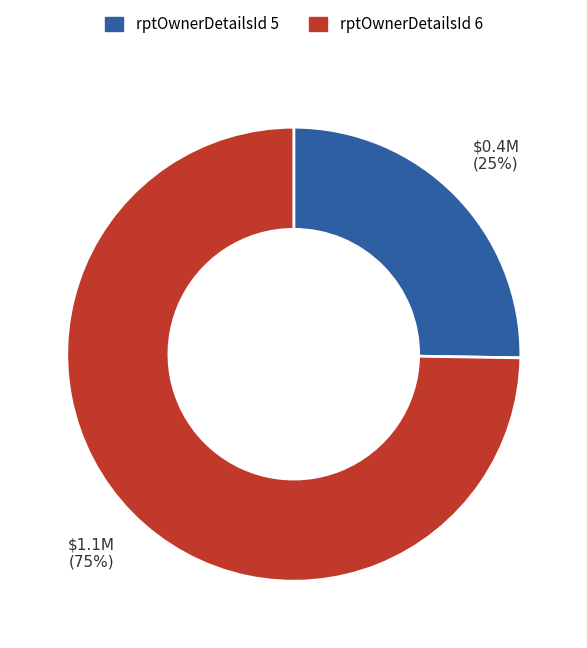

Does any single category account for the majority?

Yes